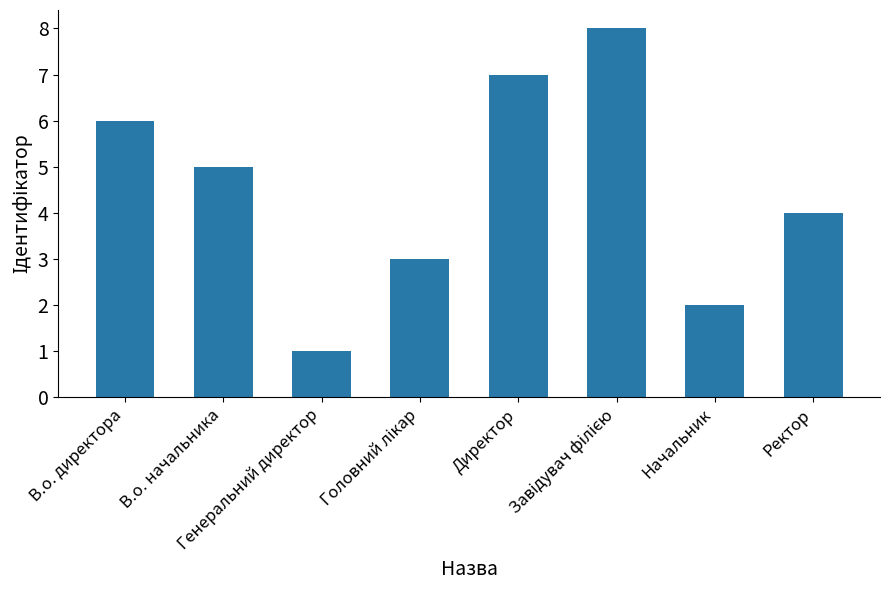

What is the change in value from В.о. директора to Директор?

+1